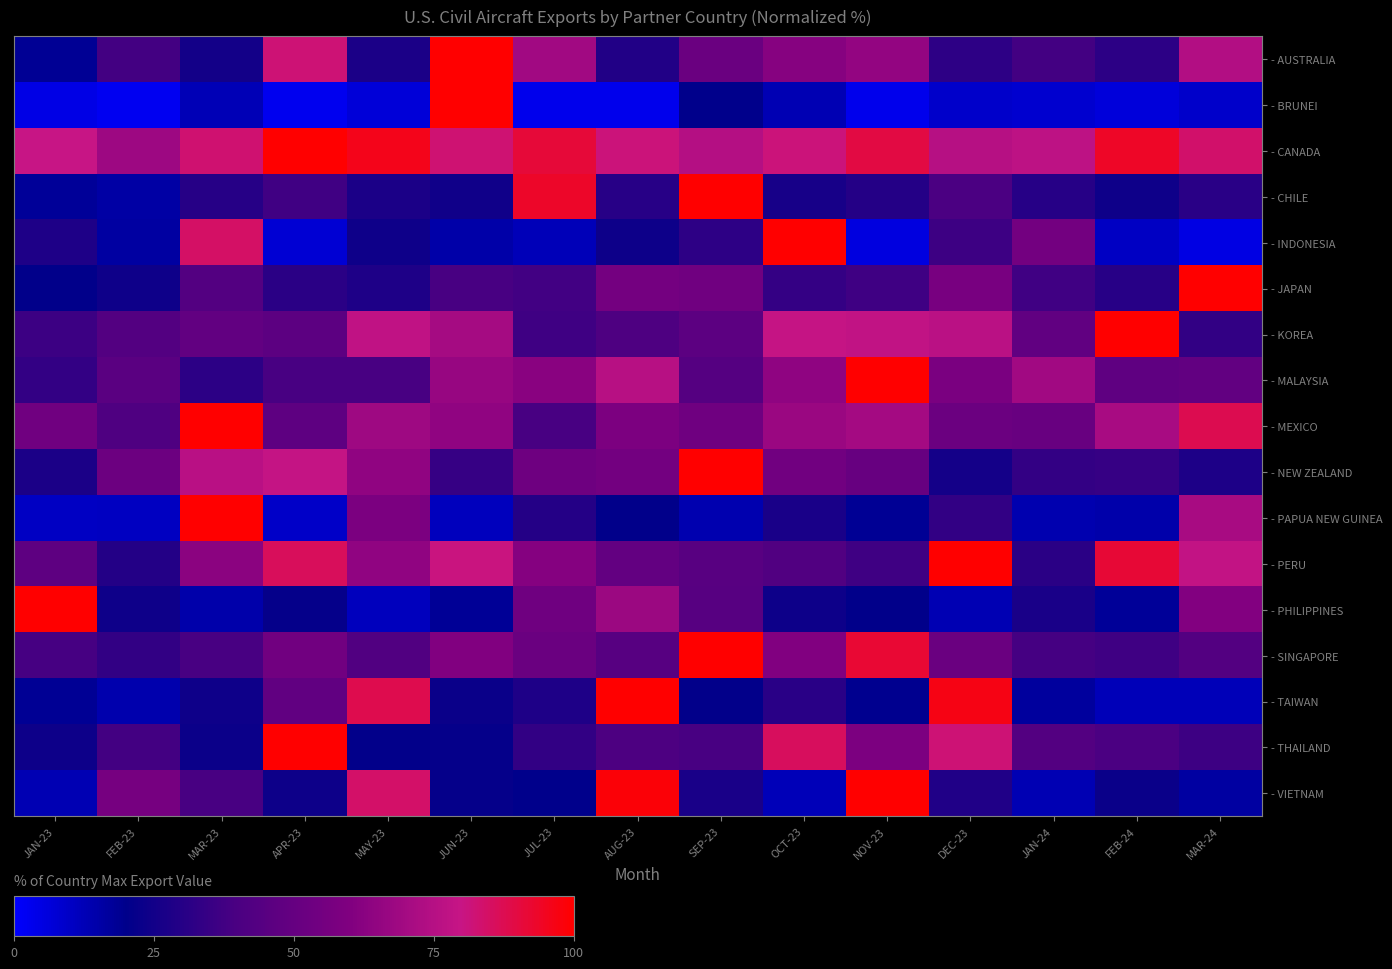

At JUL-23, list the series in order from smallest to largest.

- BRUNEI, - INDONESIA, - VIETNAM, - TAIWAN, - PAPUA NEW GUINEA, - THAILAND, - KOREA, - JAPAN, - MEXICO, - SINGAPORE, - NEW ZEALAND, - PHILIPPINES, - PERU, - MALAYSIA, - AUSTRALIA, - CANADA, - CHILE